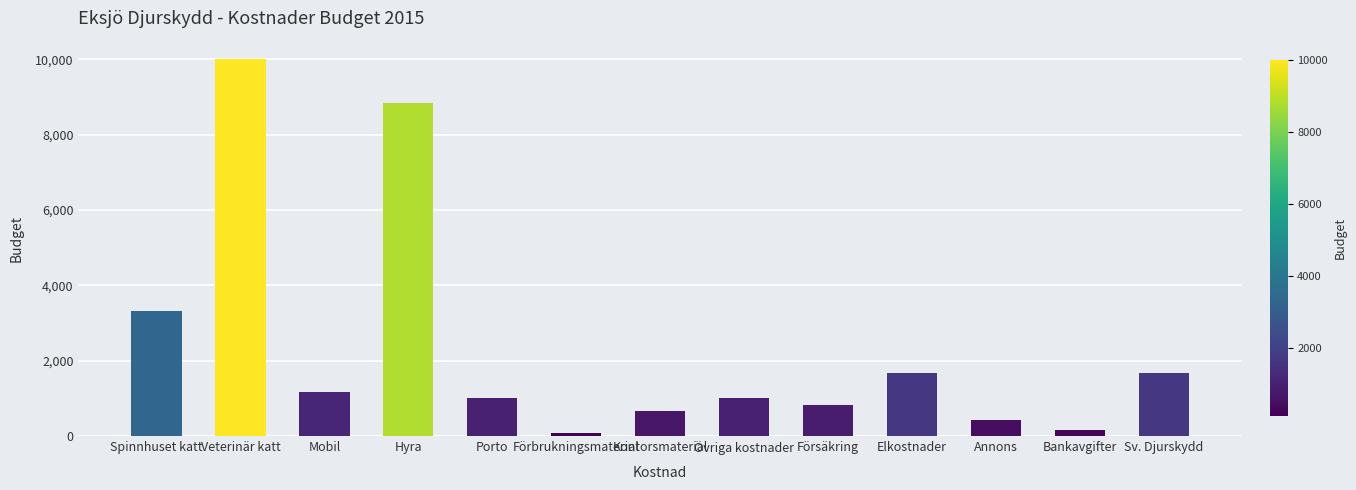

What is the maximum value shown in the chart?

10000